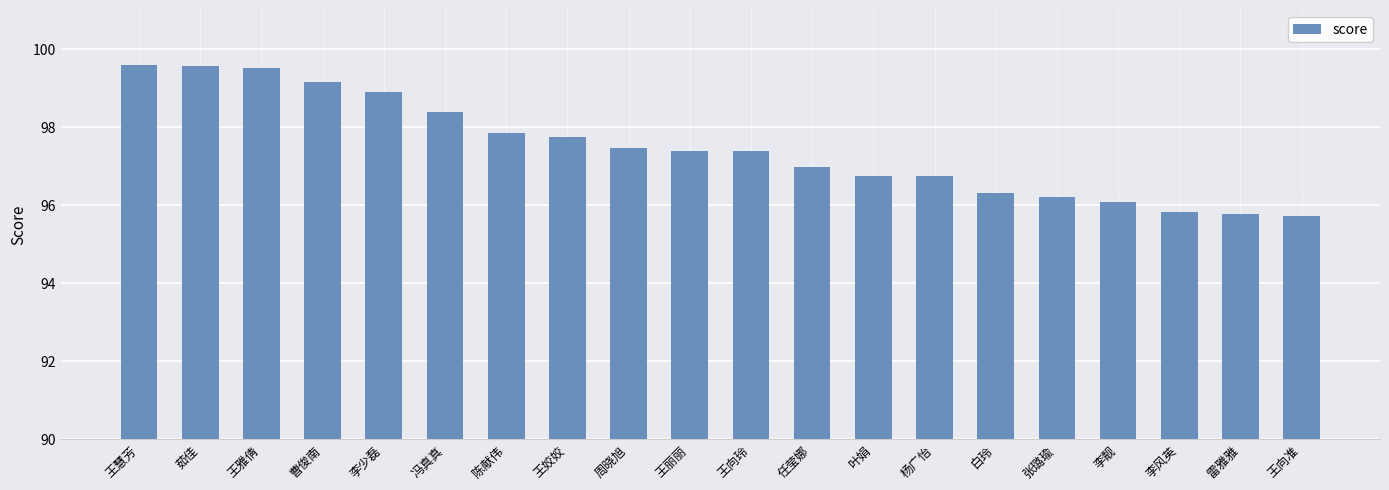

What is the smallest value displayed?

95.7